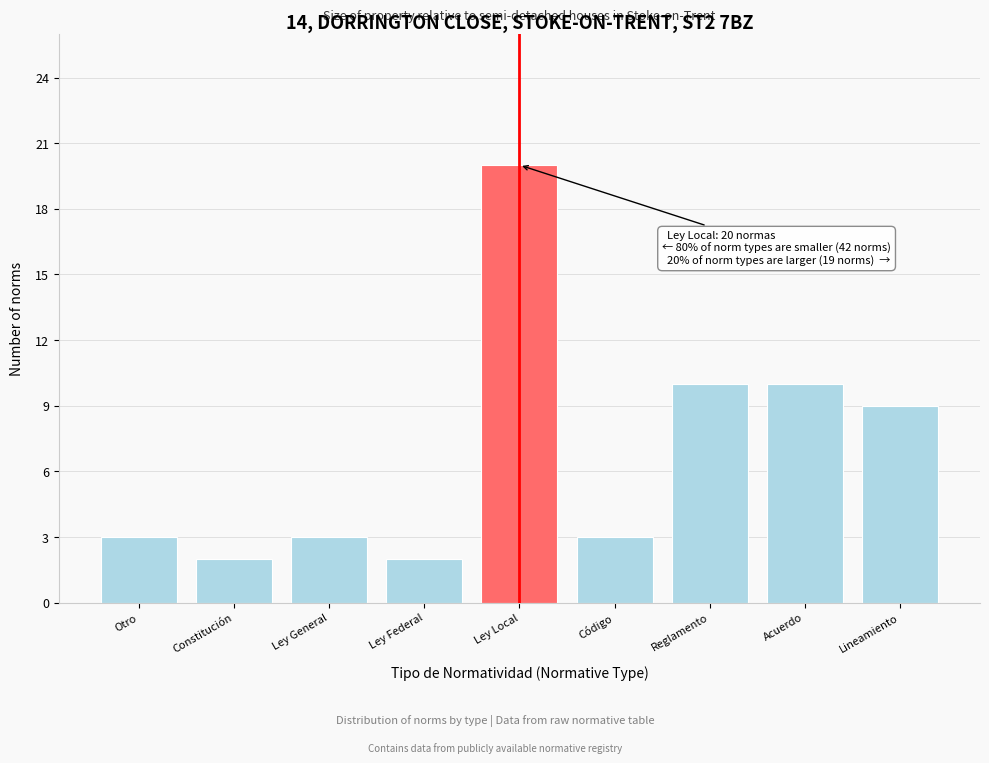

Reading left to right, transcribe all the data shown in this chart.

Otro=3	Constitución=2	Ley General=3	Ley Federal=2	Ley Local=20	Código=3	Reglamento=10	Acuerdo=10	Lineamiento=9